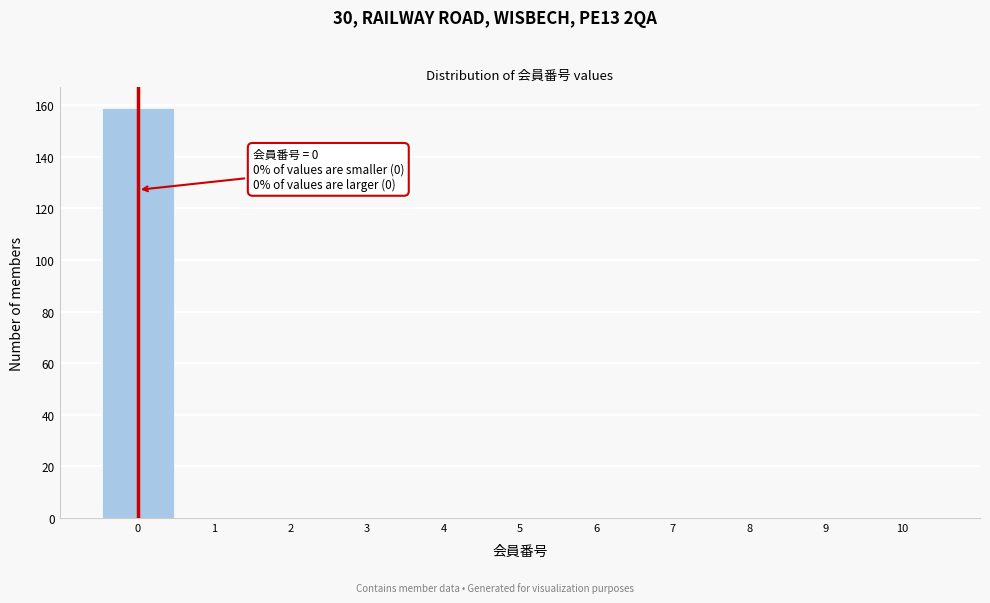

Over which range of the x-axis is the bar tallest?

-0.5 to 0.5